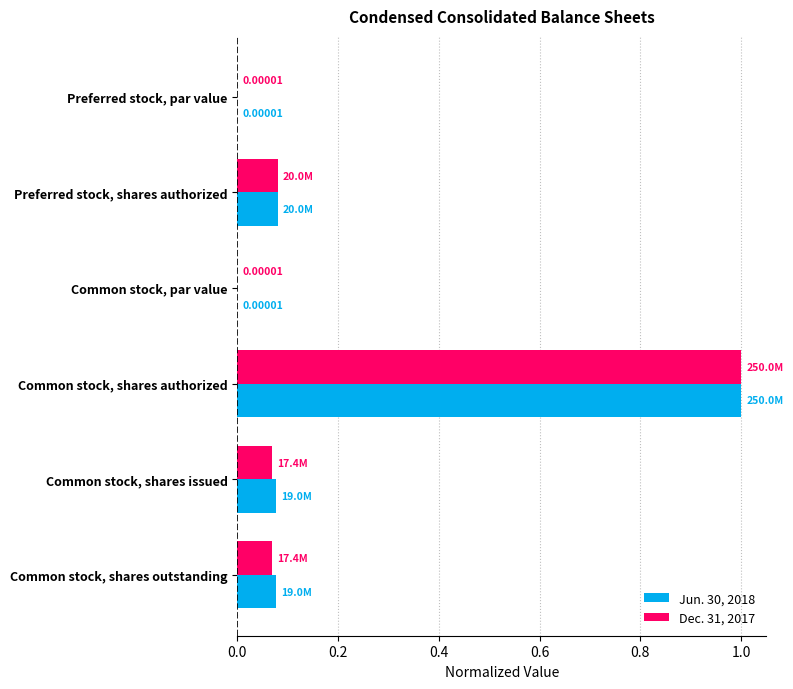

What are all the series names shown in the legend?

Jun. 30, 2018, Dec. 31, 2017